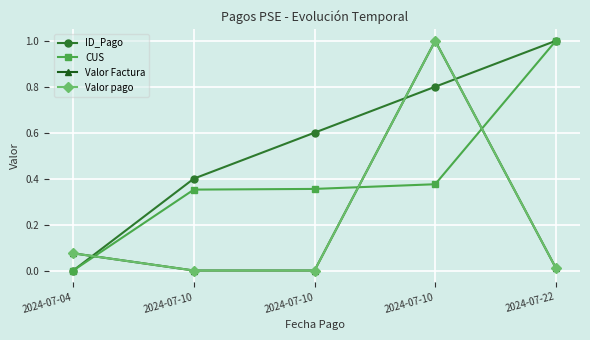

Is this an area chart (filled region under the line)?

No